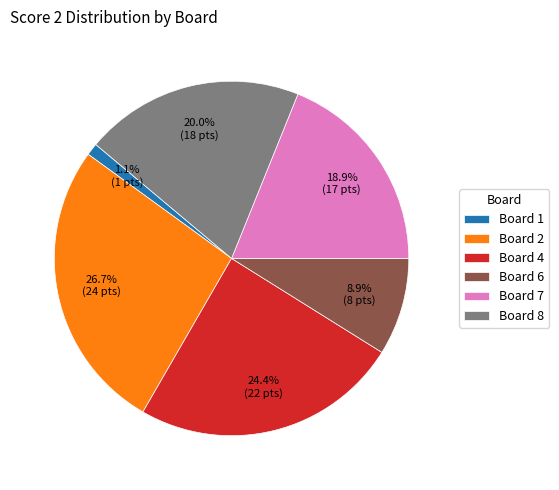

To the nearest percent, what percentage of the pie is Board 7?

19%